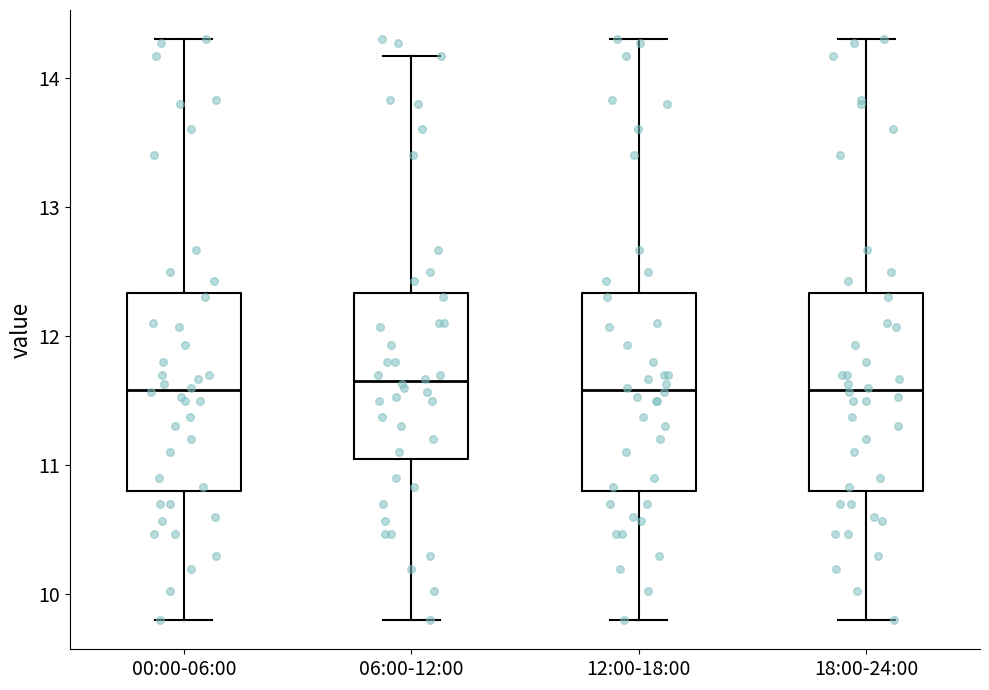

Where does the lower whisker of the box for 18:00-24:00 end on the y-axis? The values are not printed on the chart, so give them approximately, as read against the axis.

9.8